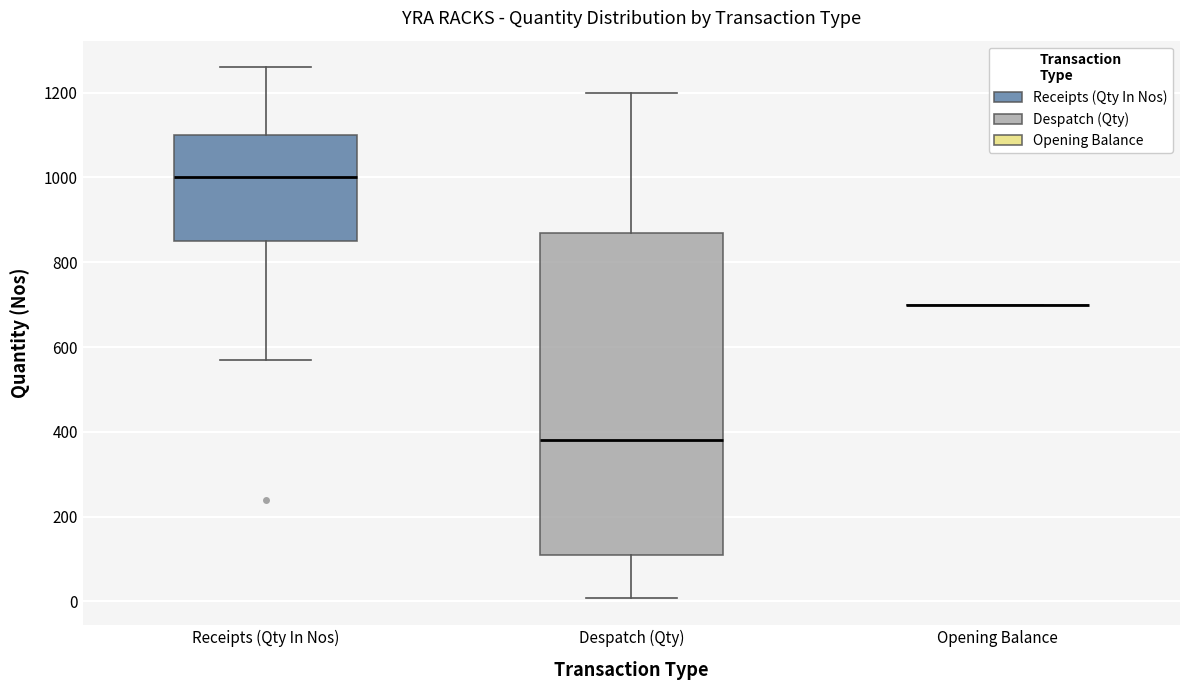

Which box is the tallest, from its lower edge to its upper edge?

Despatch (Qty)